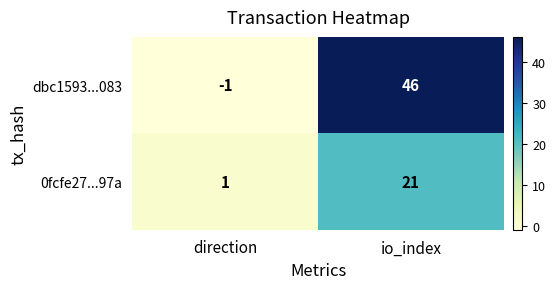

What is the sum of the dbc1593...083 values at io_index and direction?

45